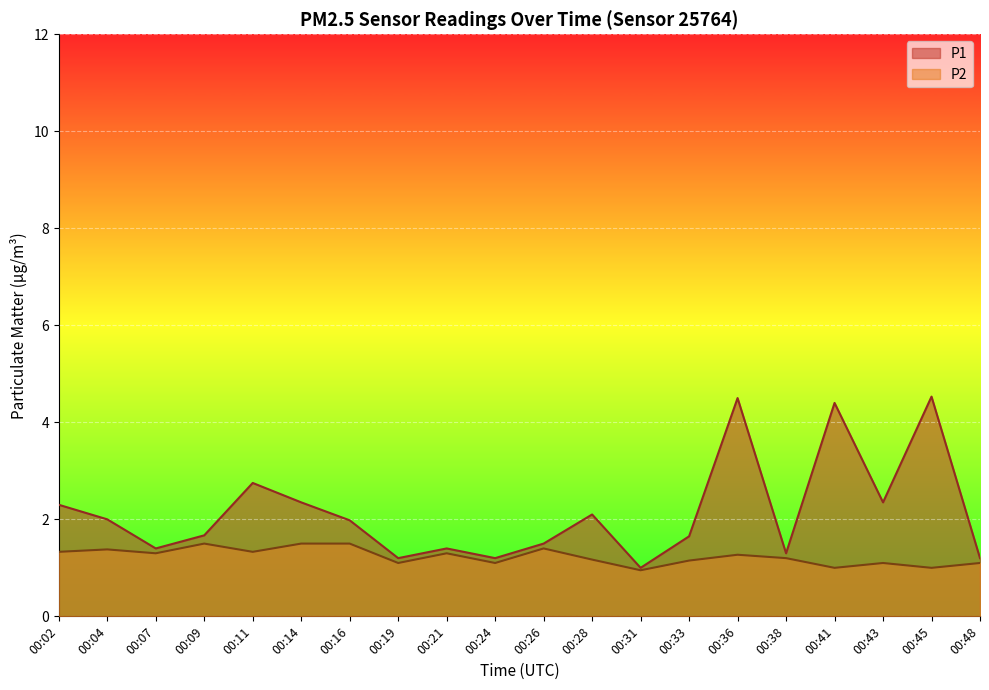

At which label is P2 closest to 1?

00:41